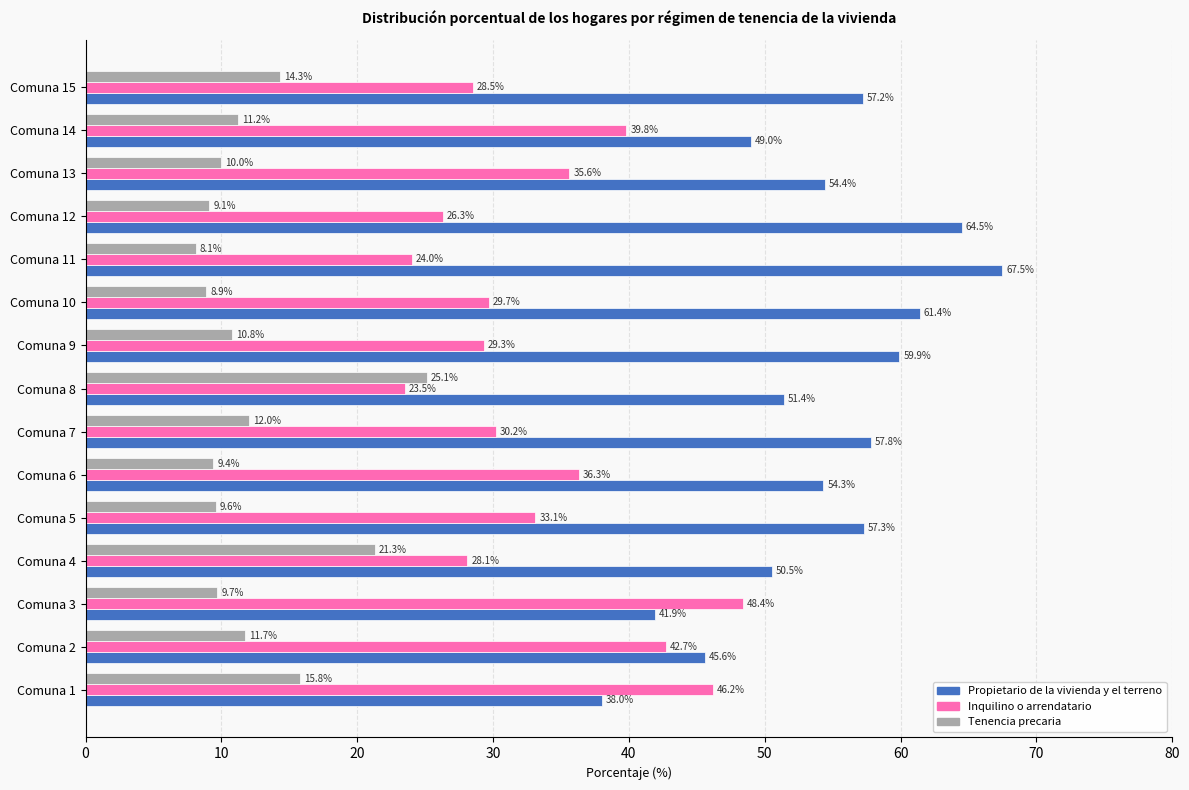

Is the value of Tenencia precaria at Comuna 9 greater than the value of Inquilino o arrendatario at Comuna 11?

No